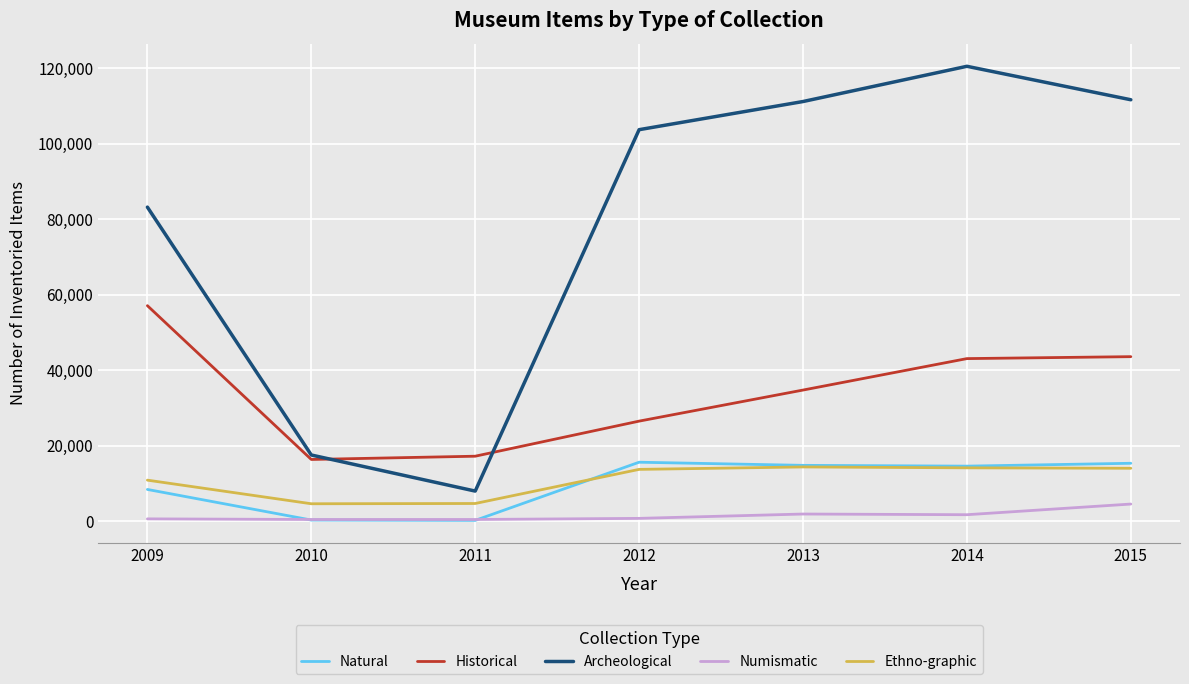

At how many categories does at least one series exceed 65577?

5